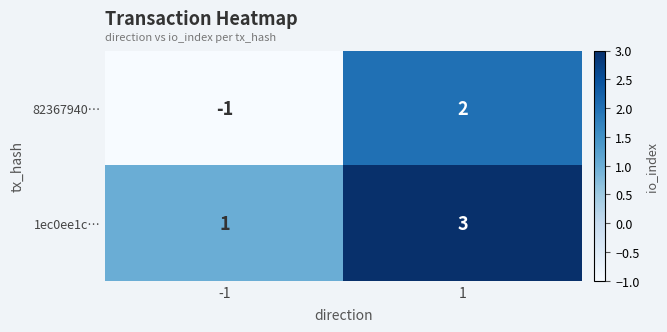

What is the total value across all series at 1?

5